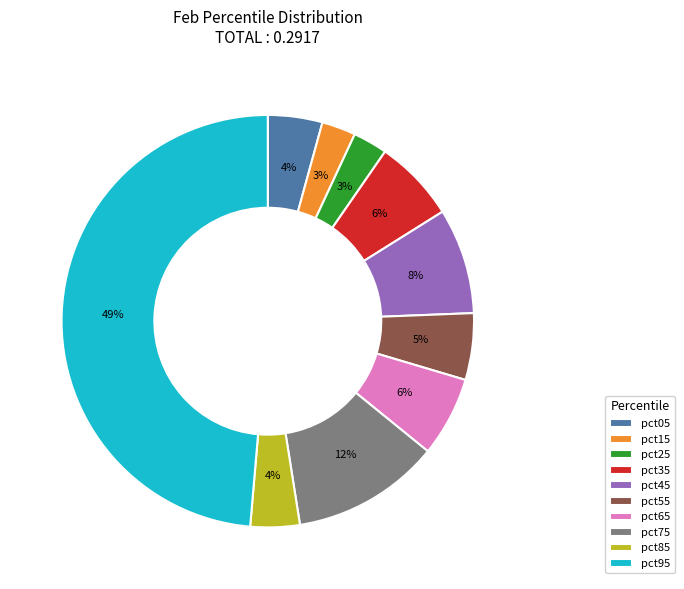

Is the sum of pct85 and pct75 greater than half?

No